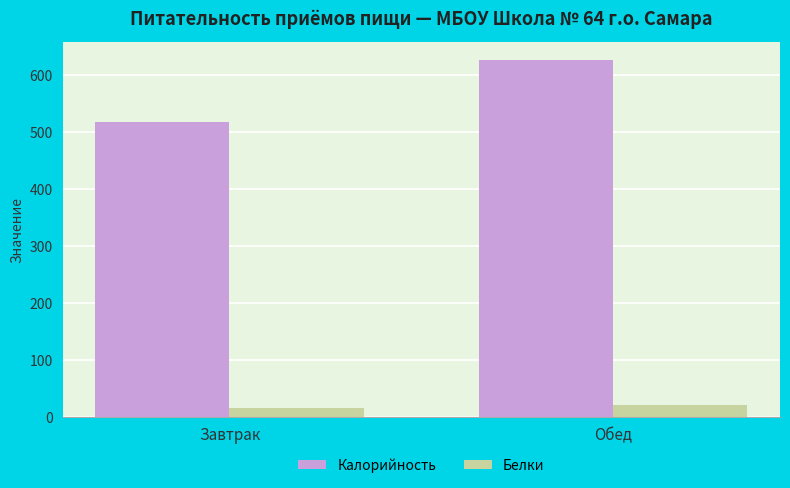

How many groups of bars are there?

2